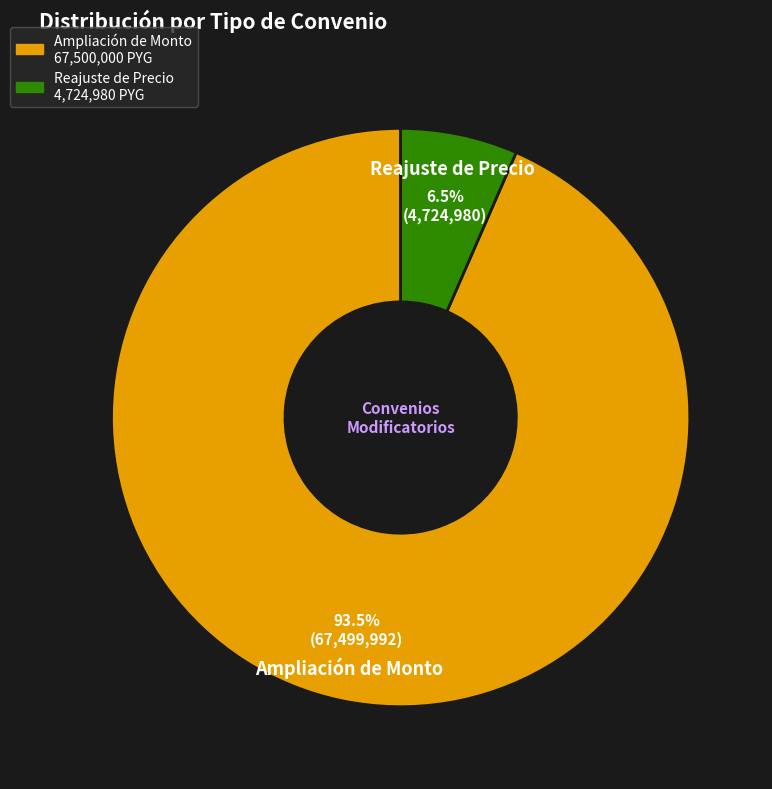

What is the smallest slice in the pie chart?

Reajuste de Precio